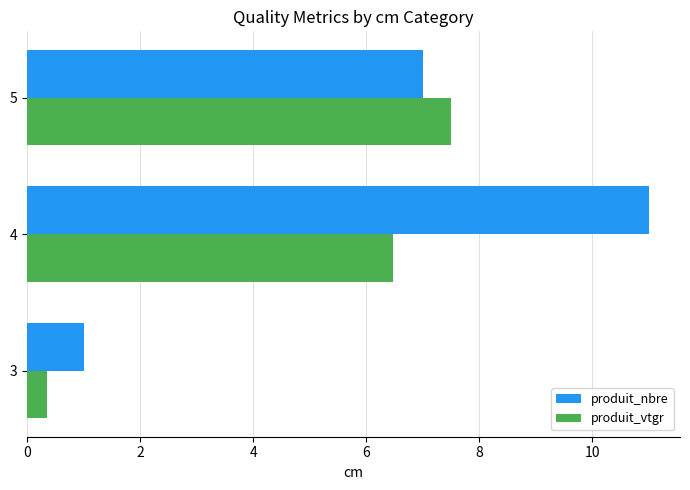

List the labels in order of produit_nbre value, smallest first.

3, 5, 4